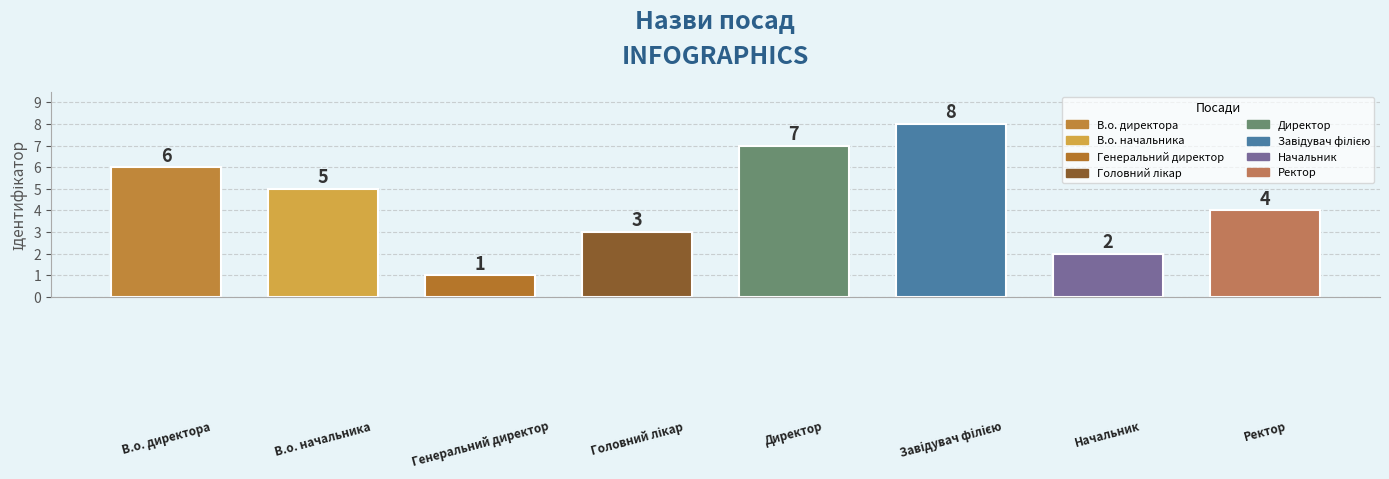

Reading right to left, what are all the values shown in this chart?

4	2	8	7	3	1	5	6